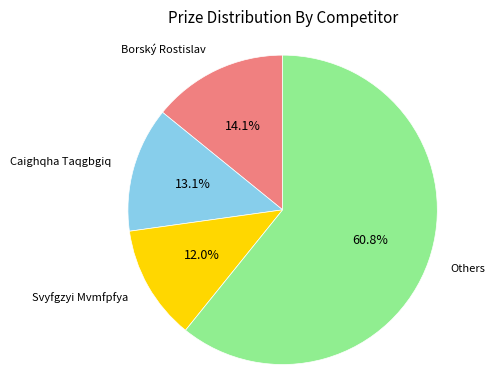

Which slice is the largest?

Others